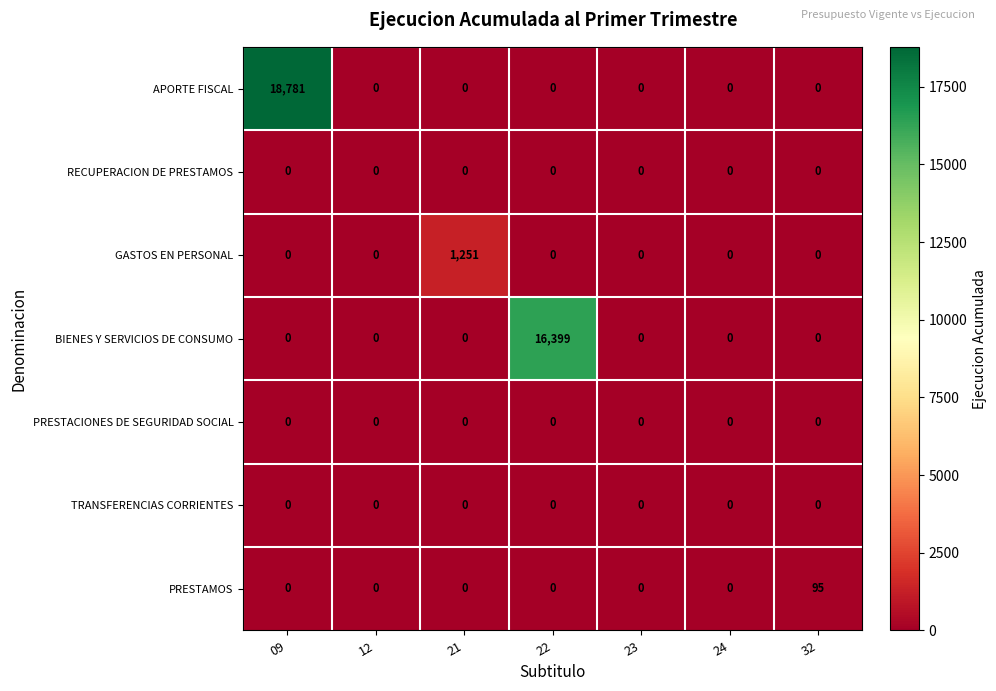

Which series has the largest total across all categories?

APORTE FISCAL